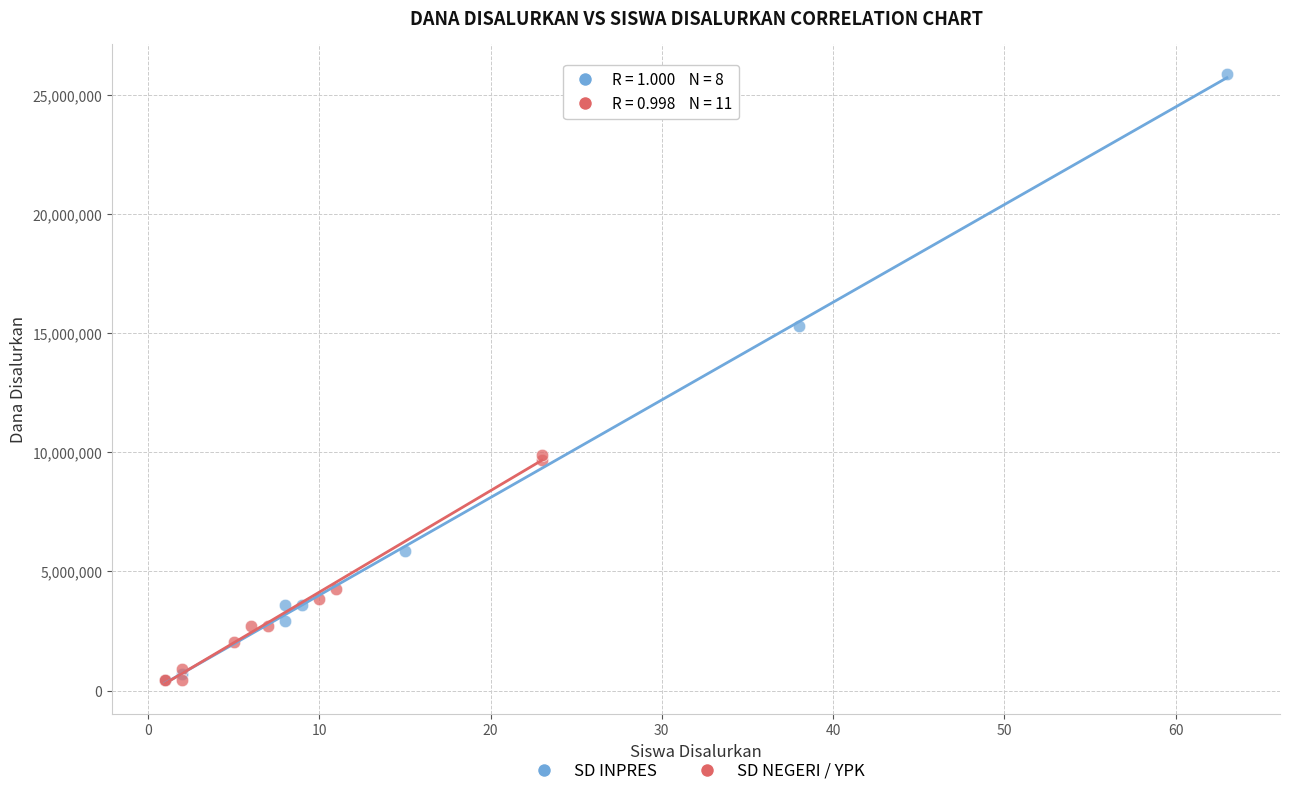

Which series has the widest spread of Y values?

SD INPRES